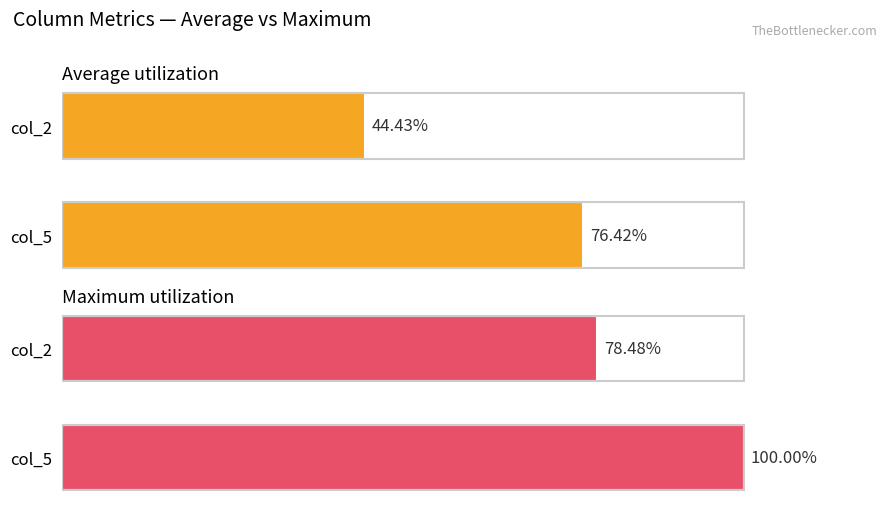

How many values in the Average utilization series exceed 76?

1